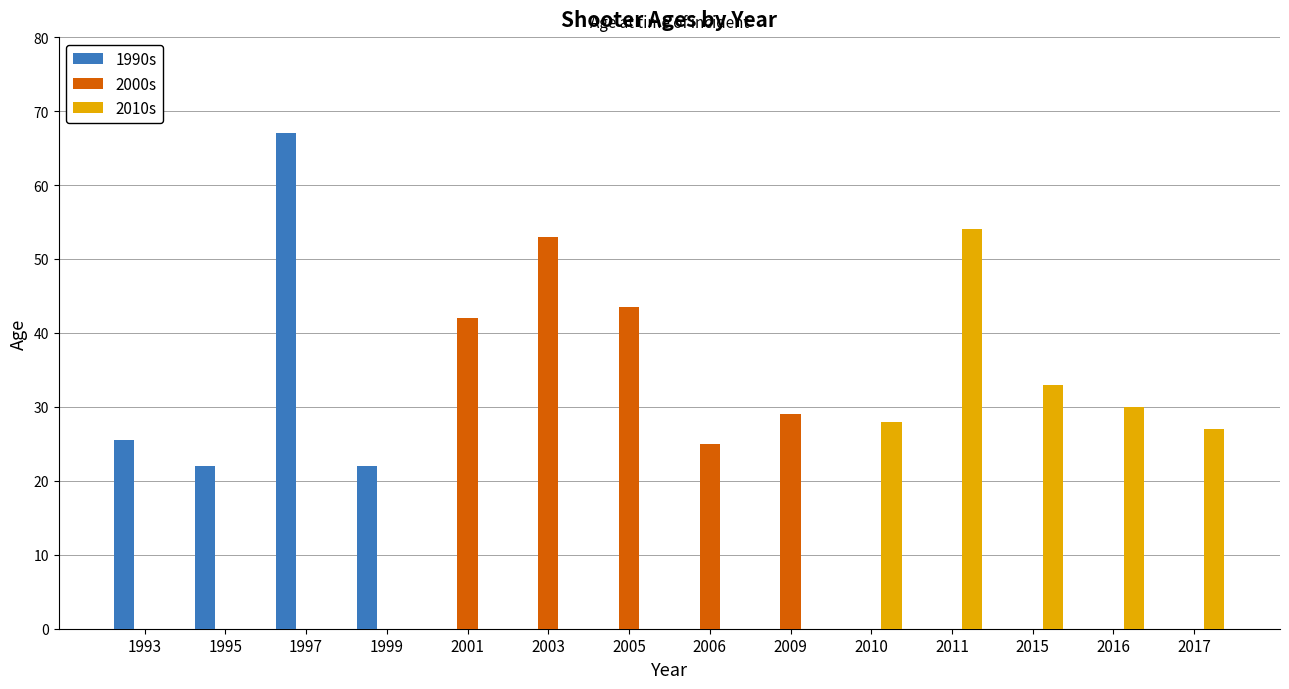

What is the sum of all 2010s values?

172.0